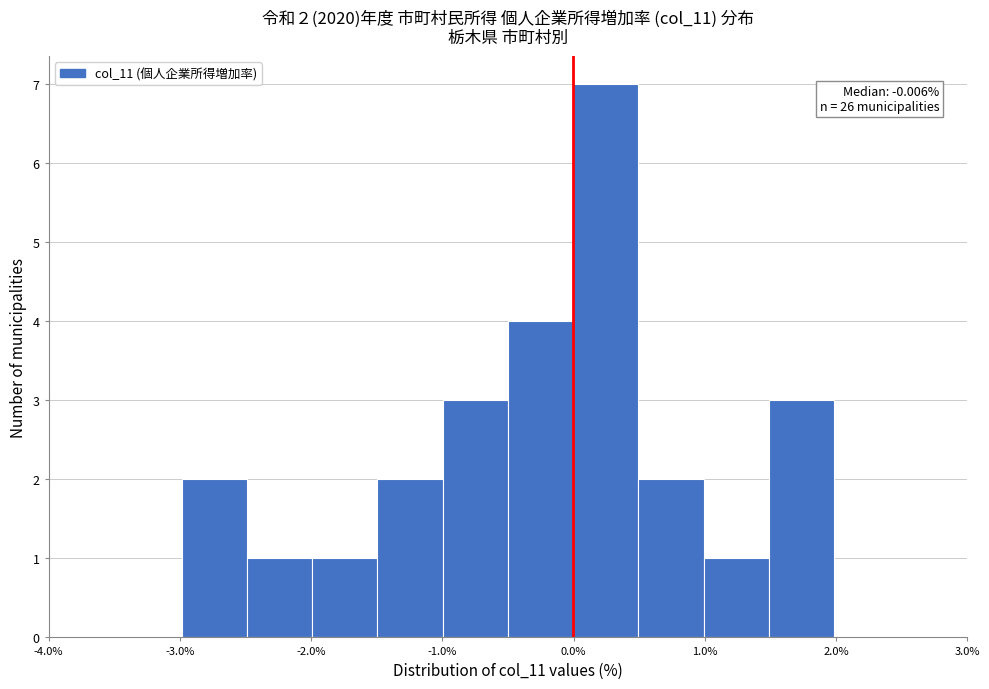

Over which range of the x-axis is the bar tallest?

0.0 to 0.5